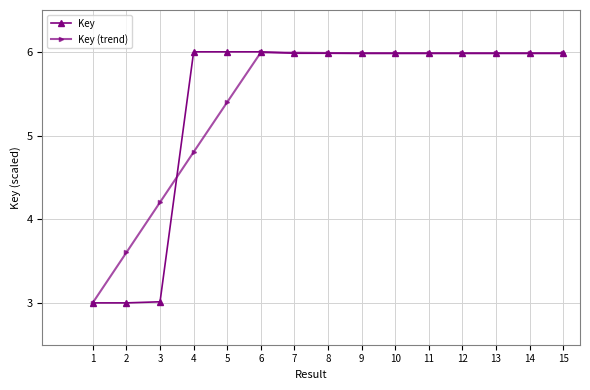

How many data points does each series have?

15